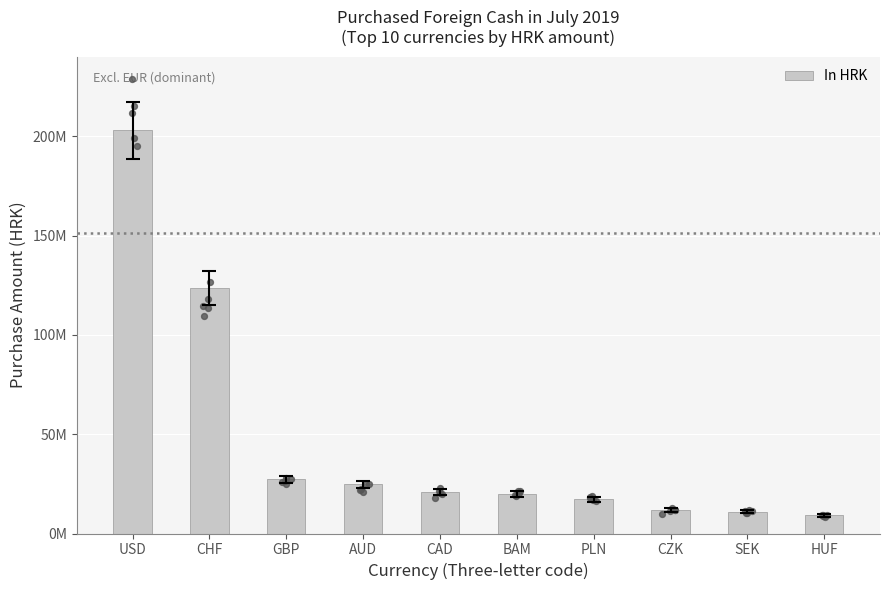

What is the ratio of the value at GBP to the value at CAD?

1.3